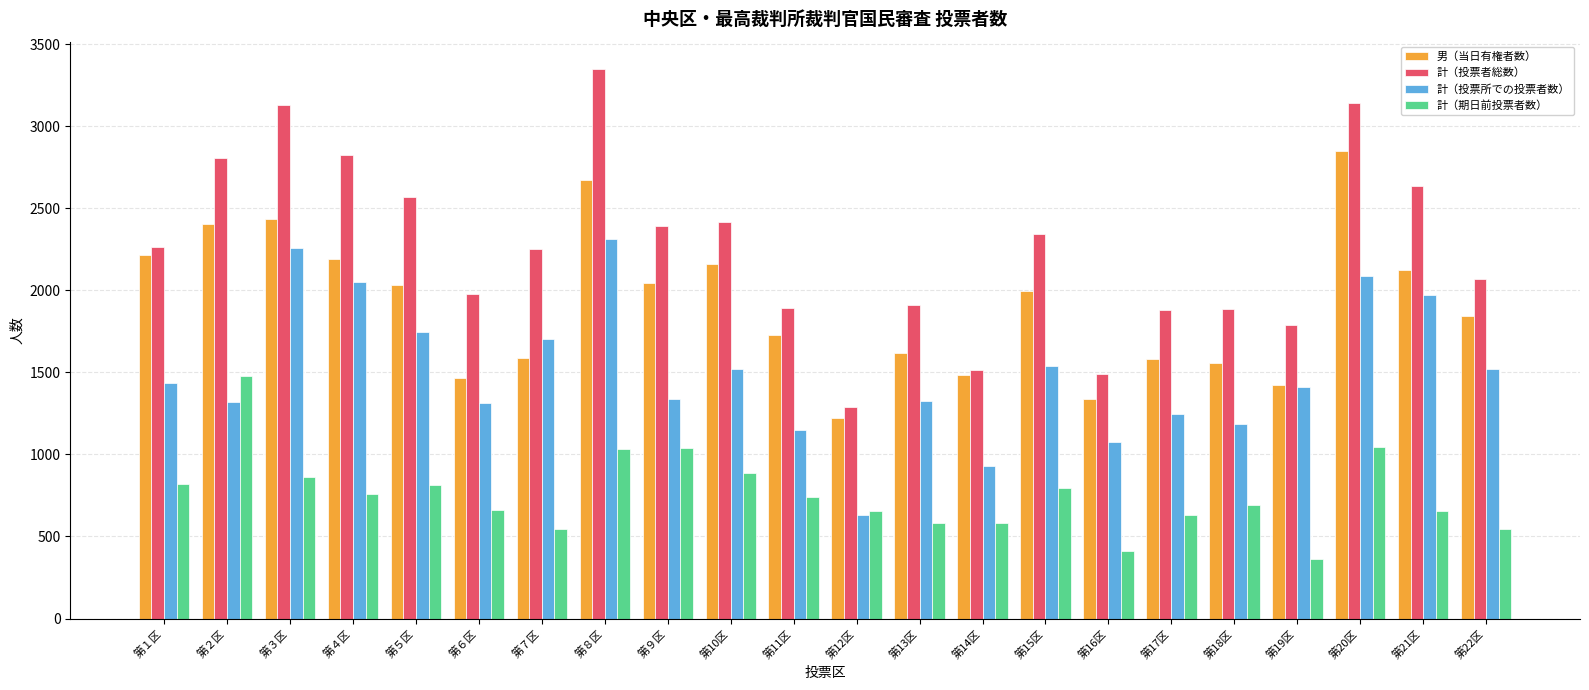

Which label corresponds to the largest value in the chart?

第８区